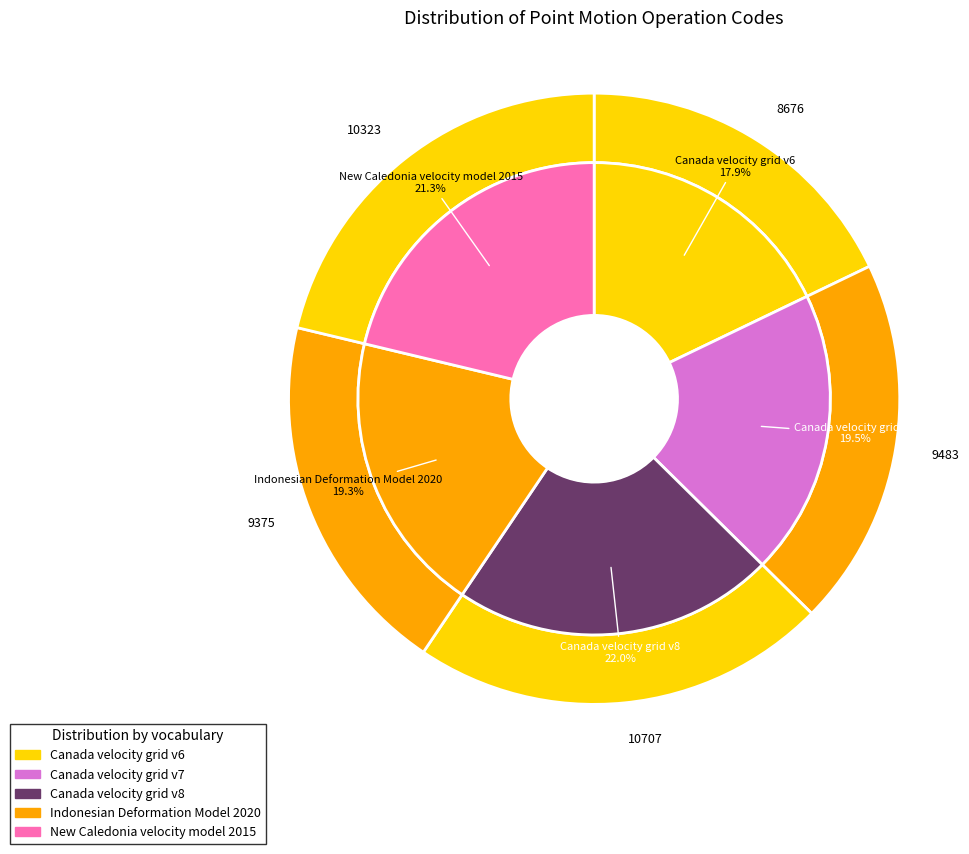

The New Caledonia velocity model 2015 slice represents 34% of the pie. True or false?

False